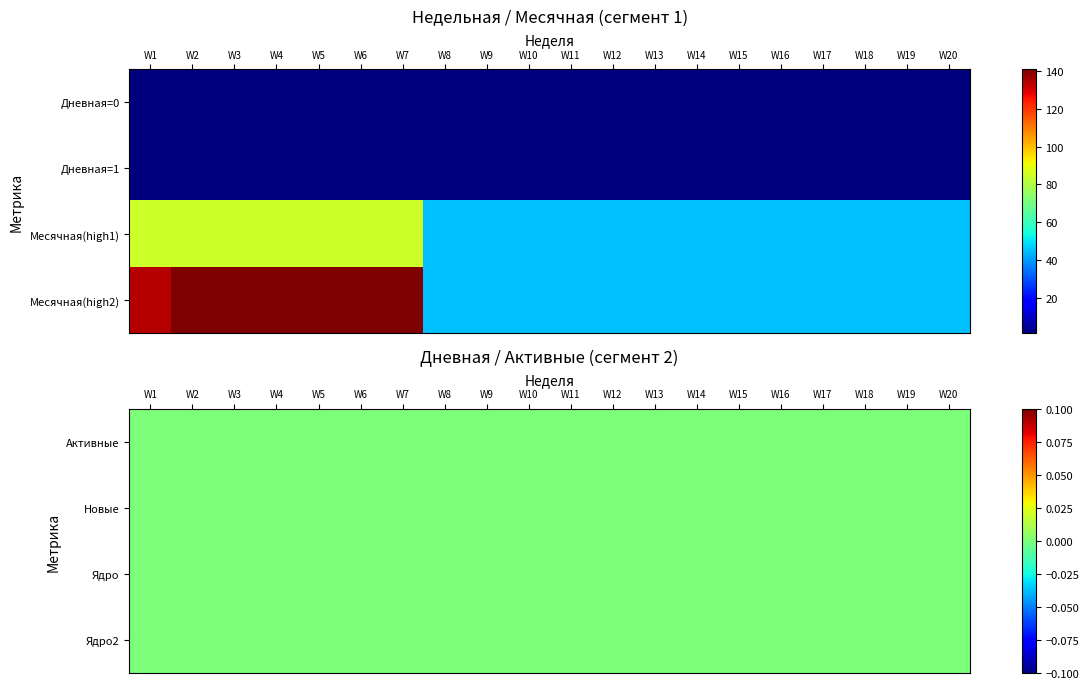

At which category is the sum across all series the highest?

1